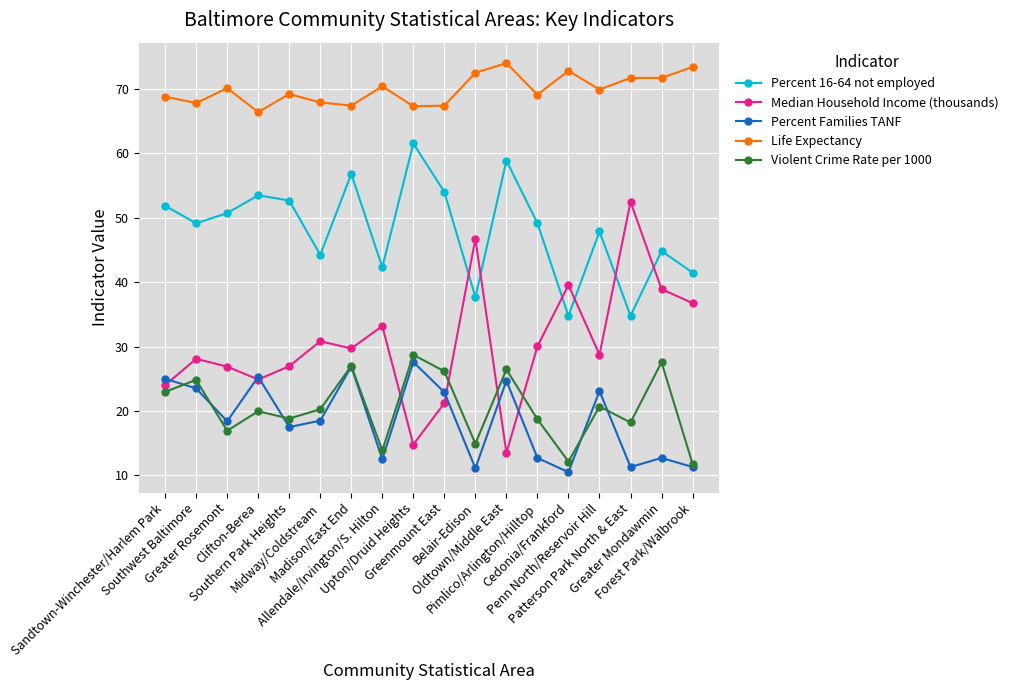

What is the average value of the Percent Families TANF series?

18.6